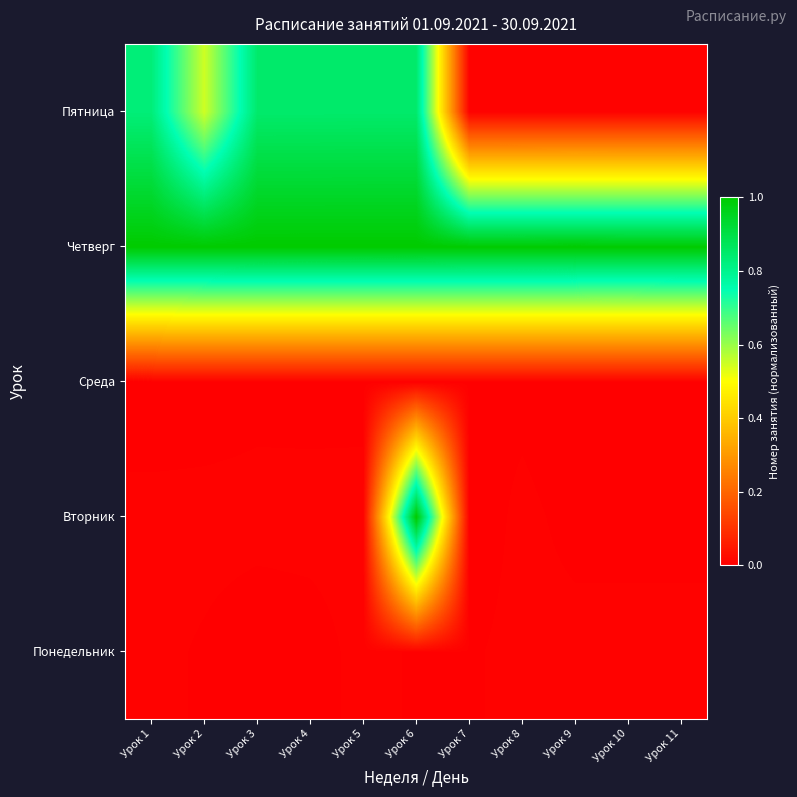

What is the spread (max minus min) of values at Урок 5?

1.0